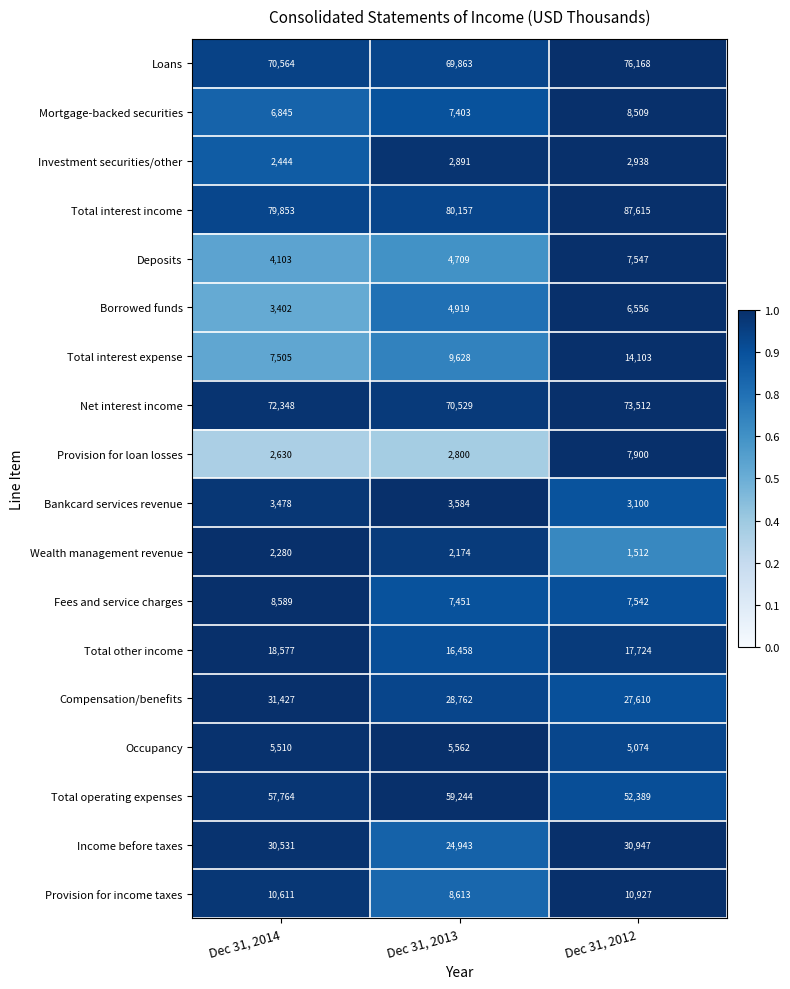

What is the average value of the Total interest expense series?

10412